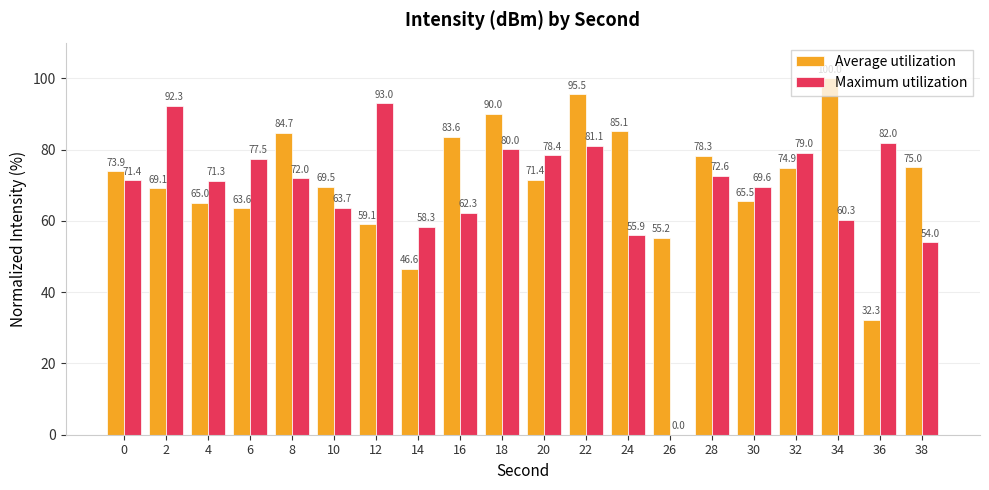

What is the average value of the Maximum utilization series?

68.7